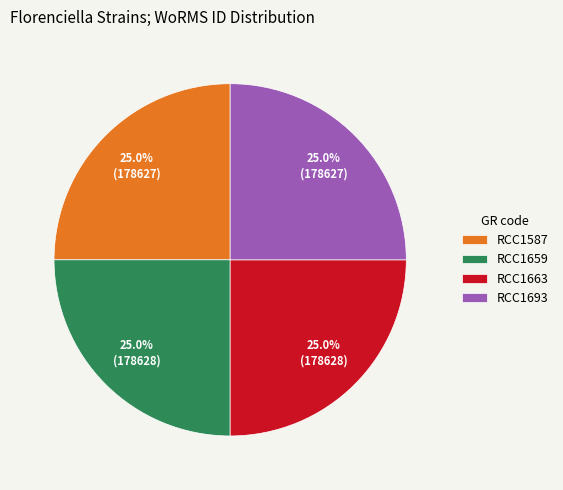

Does any single category account for the majority?

No